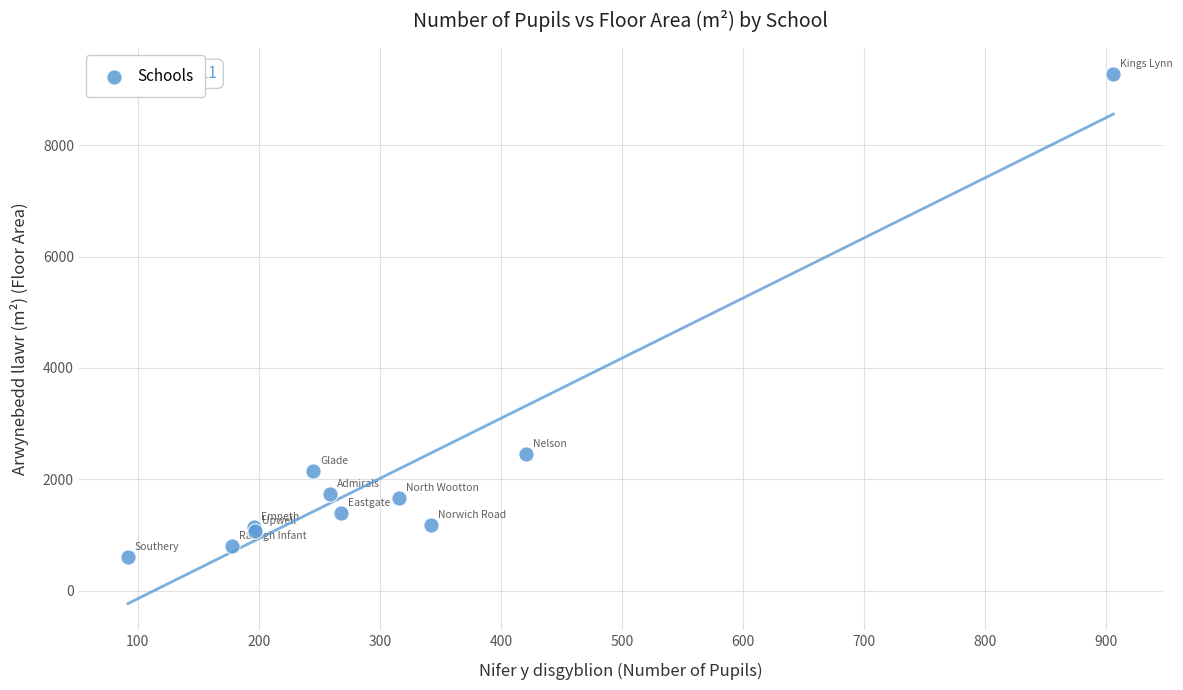

What Y value in the scatter plot is closest to 4936?

2452